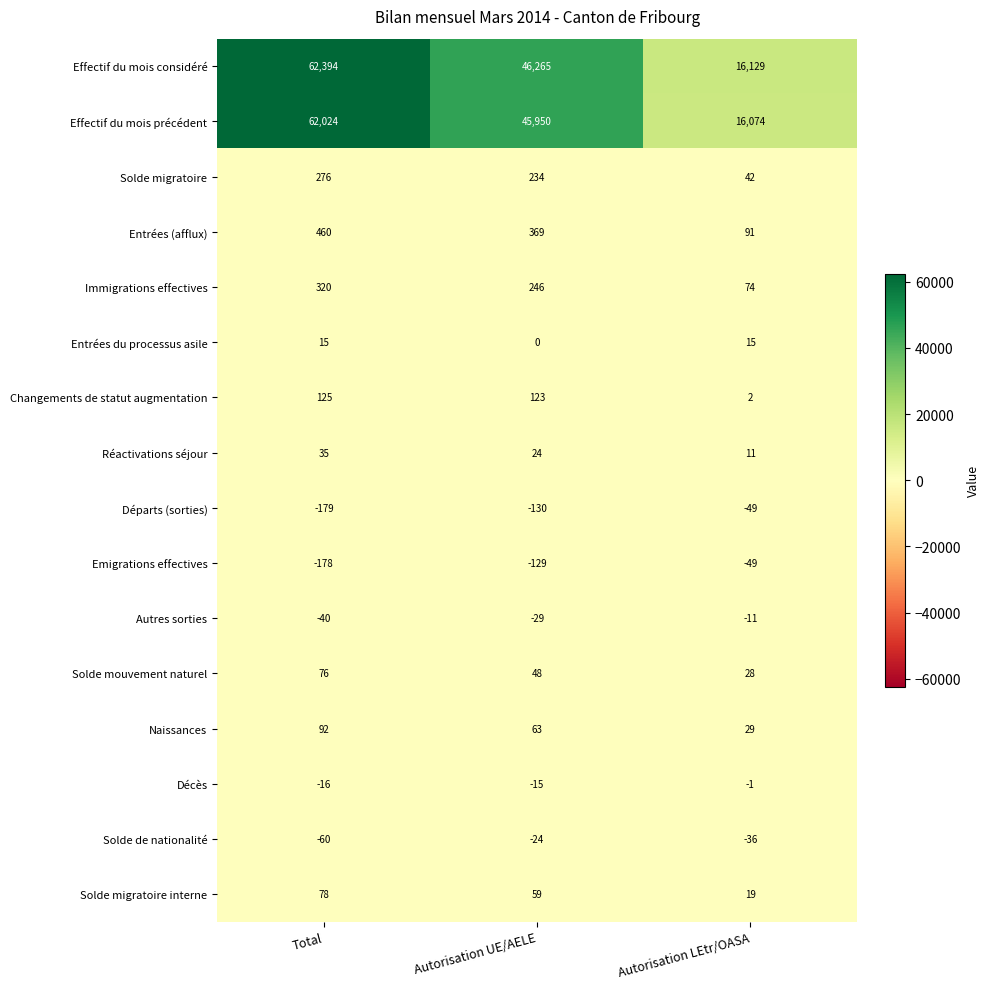

At how many categories does at least one series exceed 4994?

3